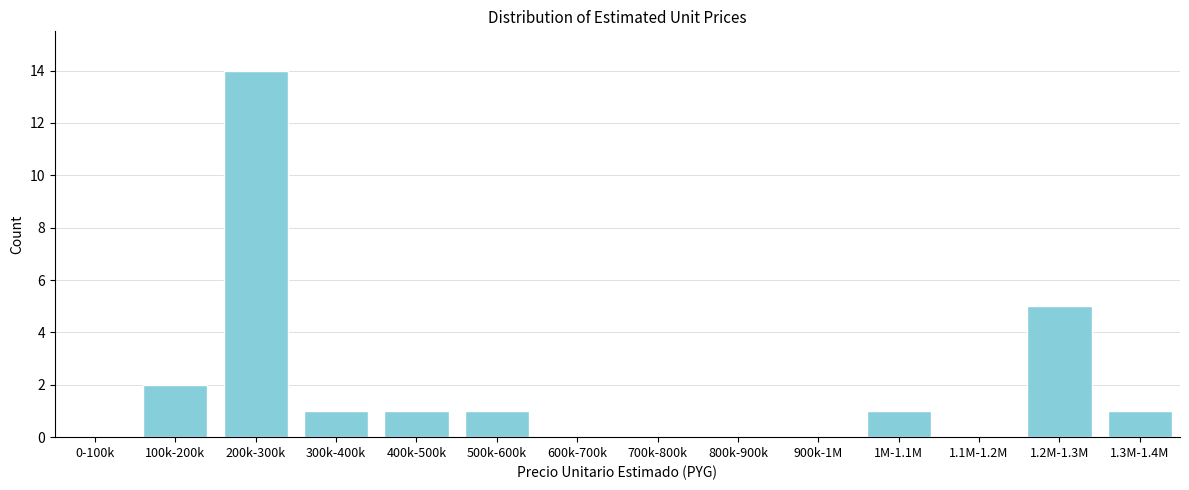

Reading left to right, transcribe all the data shown in this chart.

0-100k=0	100k-200k=2	200k-300k=14	300k-400k=1	400k-500k=1	500k-600k=1	600k-700k=0	700k-800k=0	800k-900k=0	900k-1M=0	1M-1.1M=1	1.1M-1.2M=0	1.2M-1.3M=5	1.3M-1.4M=1